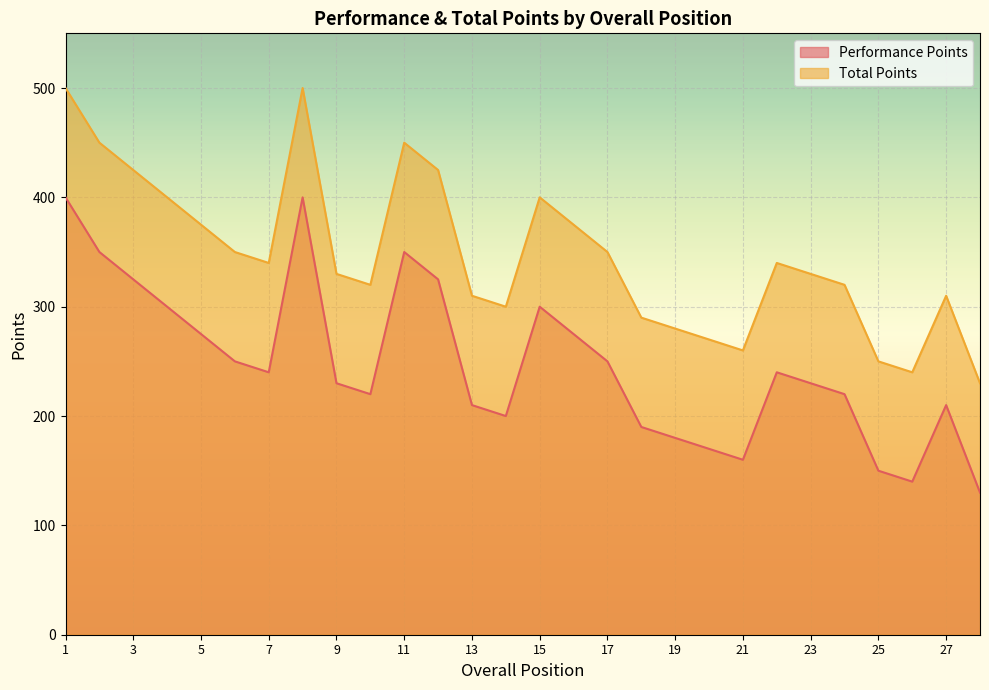

Which series has the largest total across all categories?

Total Points